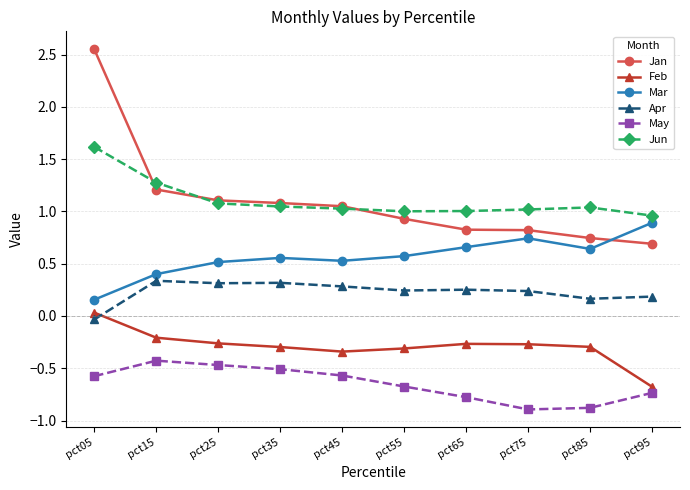

What are all the series names shown in the legend?

Jan, Feb, Mar, Apr, May, Jun